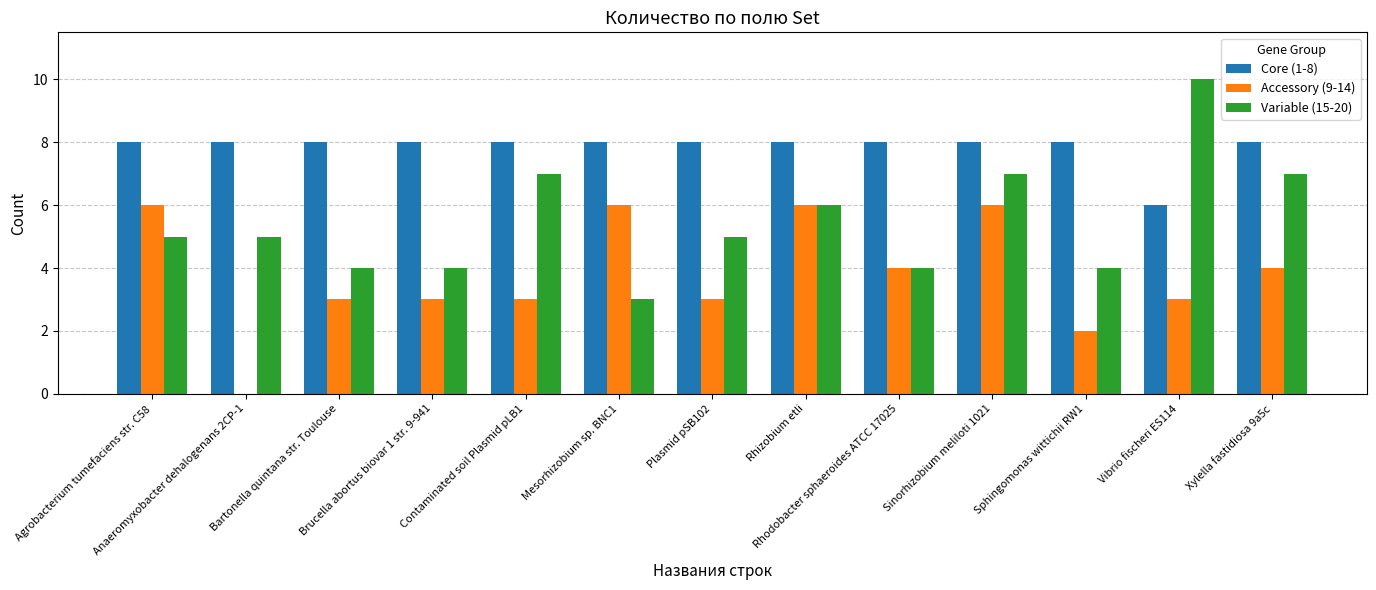

What value does the Core (1-8) series have at Anaeromyxobacter dehalogenans 2CP-1?

8